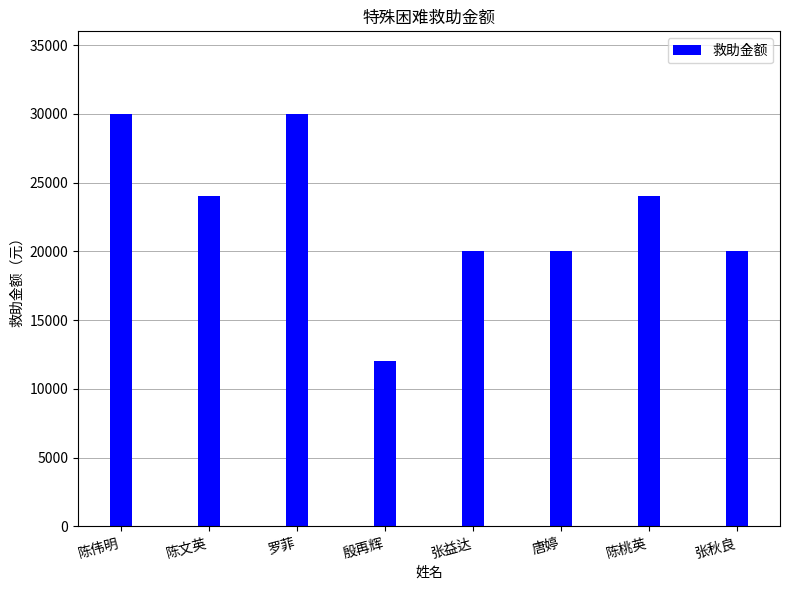

At which label does the data first exceed 24000?

陈伟明